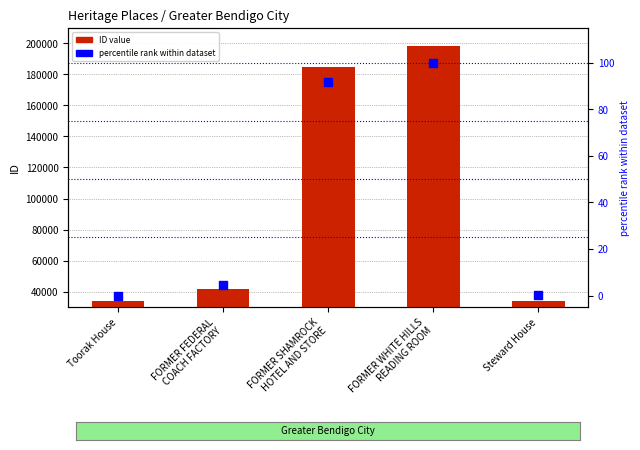

At which category is the sum across all series the highest?

FORMER WHITE HILLS
READING ROOM